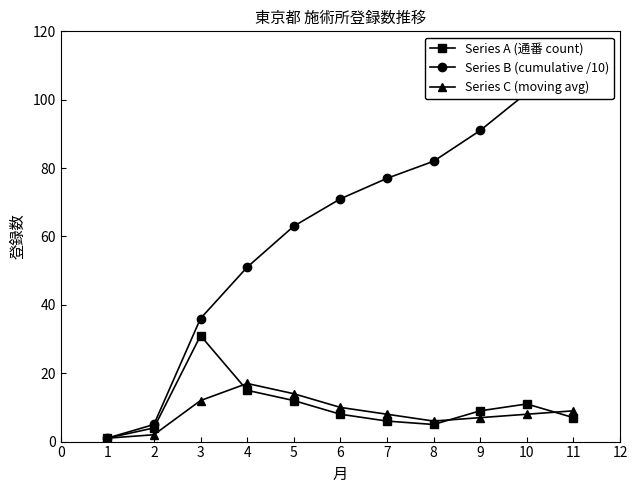

True or false: Series C (moving avg) and Series B (cumulative /10) cross at least once.

False